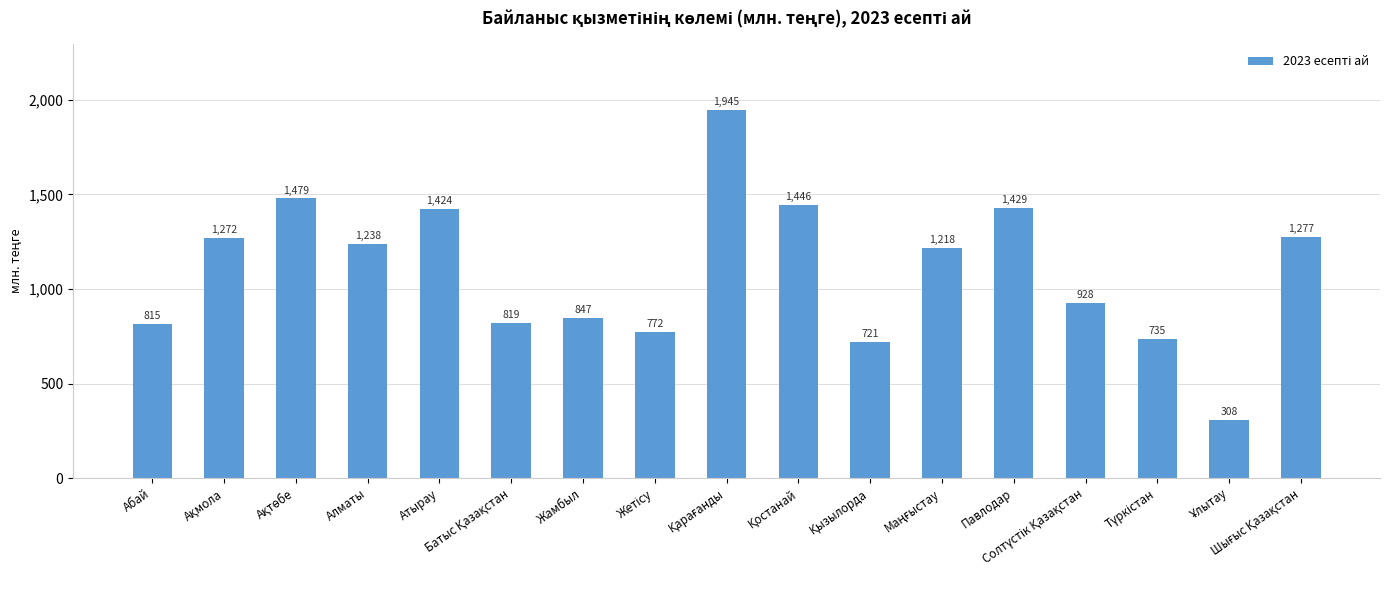

What is the smallest value displayed?

308.4